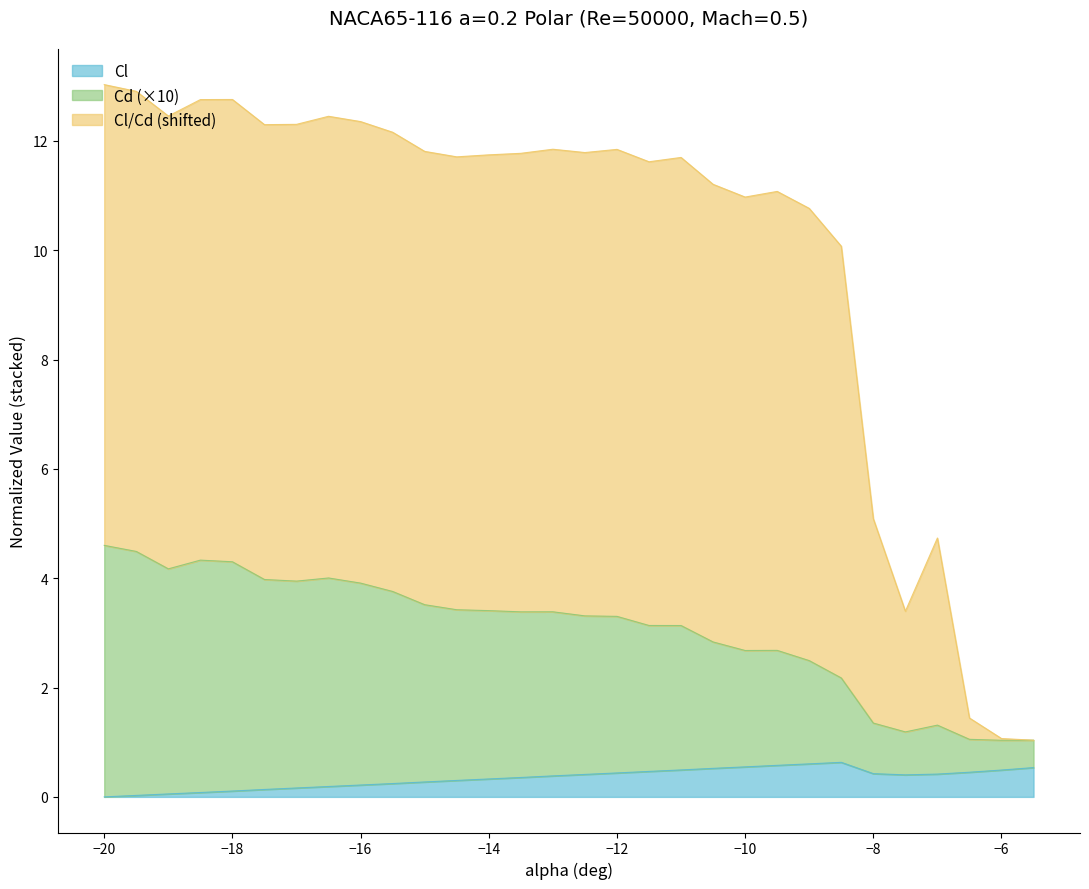

Does the chart have visible grid lines?

No